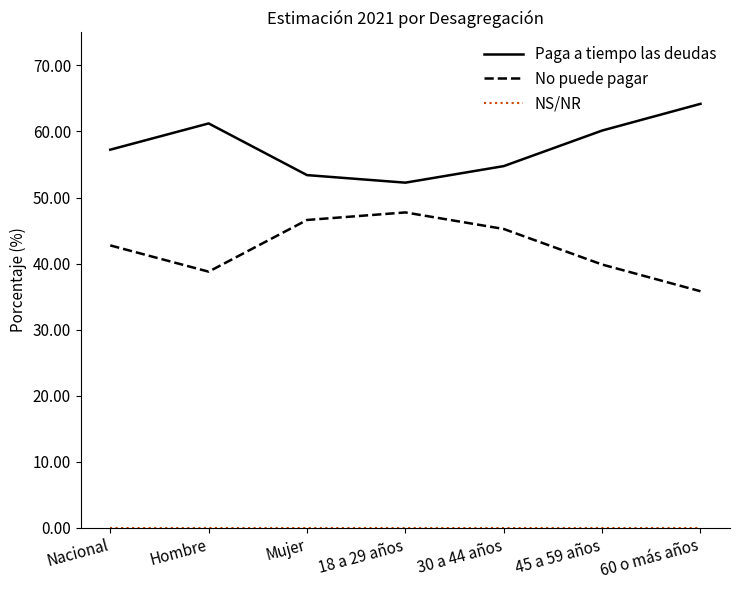

The value of Paga a tiempo las deudas at Hombre is 61.2. True or false?

True